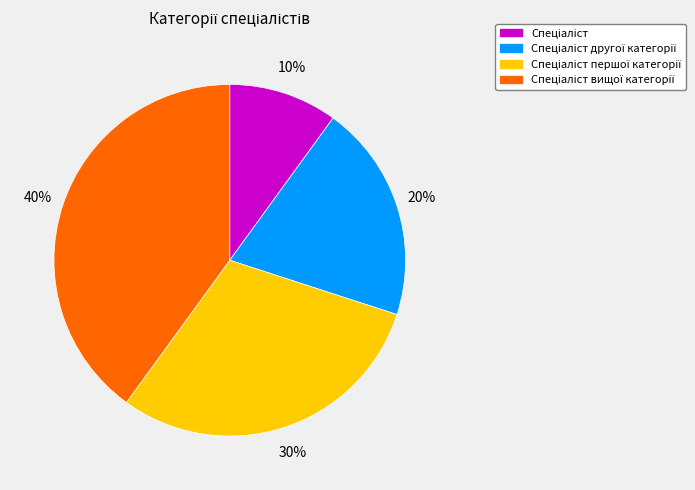

To the nearest percent, what is the difference between the largest and smallest slice percentages?

30%